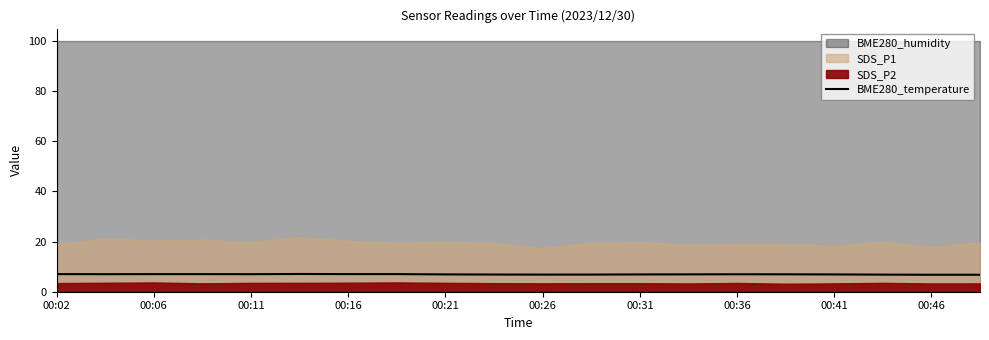

What is the lowest value of the BME280_temperature series?

6.8